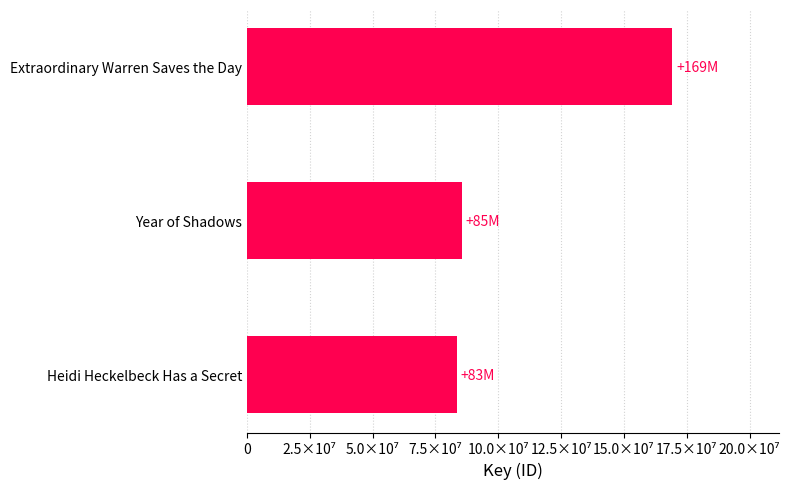

Are the bars horizontal?

Yes